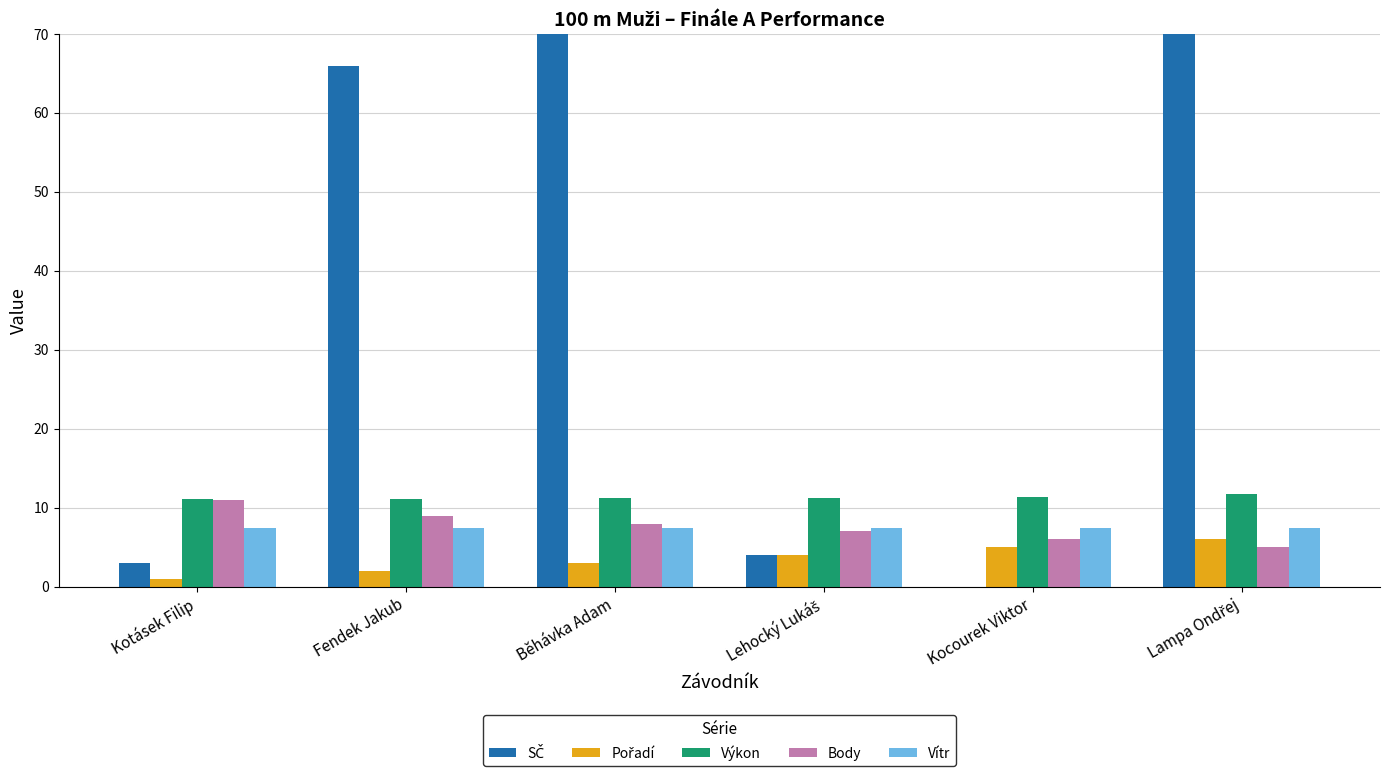

The Body series shows 5.0 at Lampa Ondřej. True or false?

True